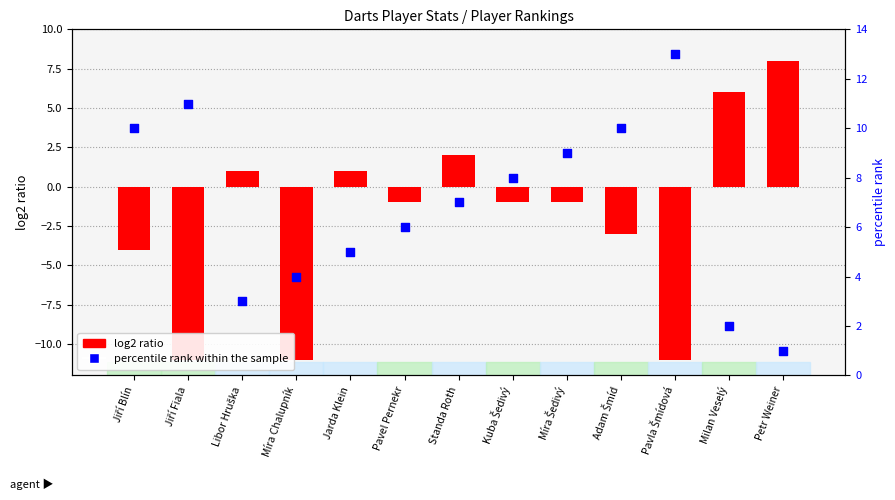

At how many categories does at least one series exceed -5?

13